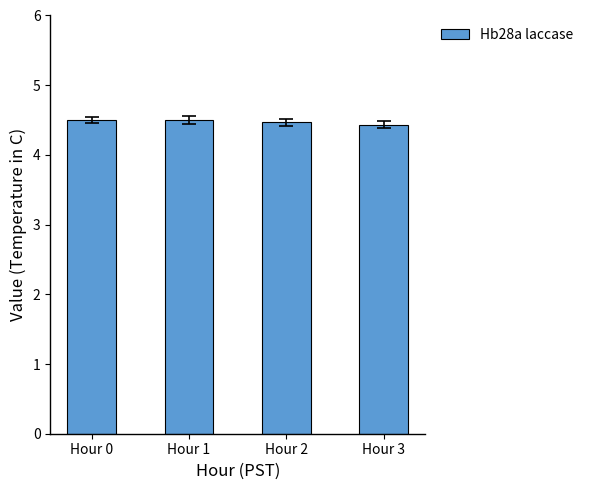

How many bars are there in total?

4